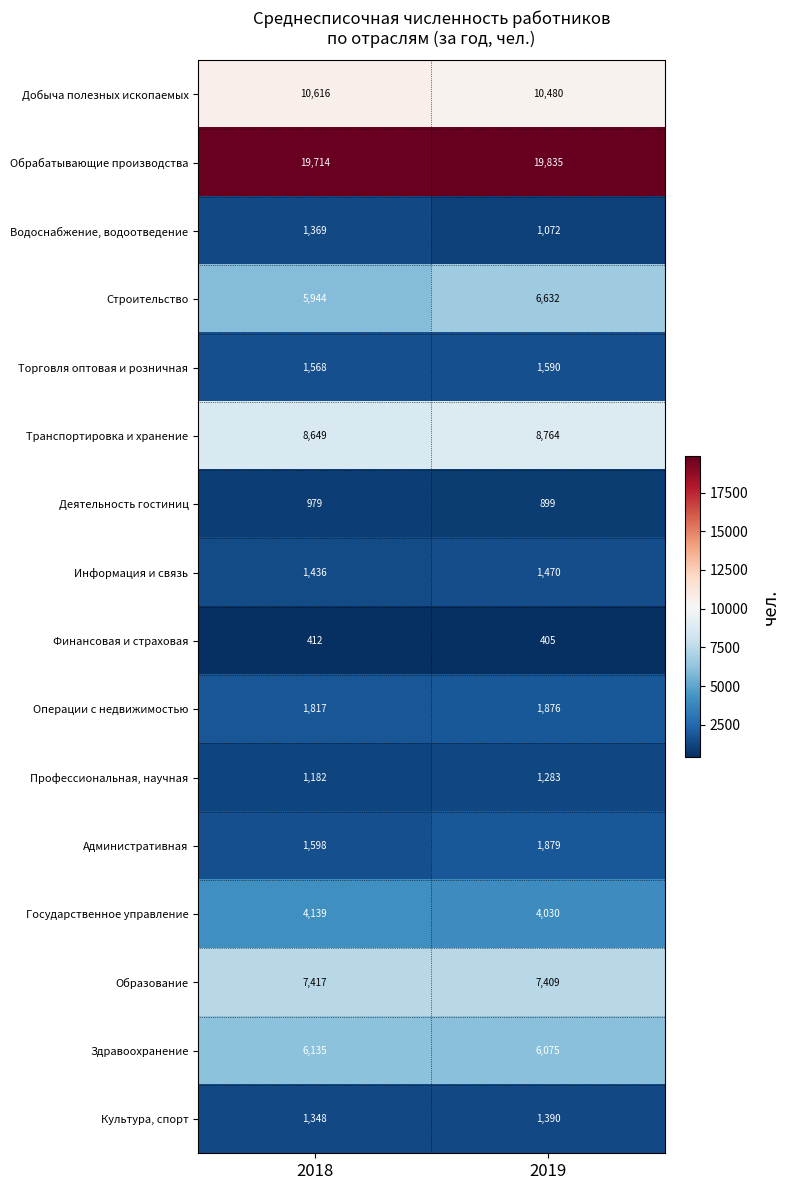

At 2018, list the series in order from smallest to largest.

Финансовая и страховая, Деятельность гостиниц, Профессиональная, научная, Культура, спорт, Водоснабжение, водоотведение, Информация и связь, Торговля оптовая и розничная, Административная, Операции с недвижимостью, Государственное управление, Строительство, Здравоохранение, Образование, Транспортировка и хранение, Добыча полезных ископаемых, Обрабатывающие производства